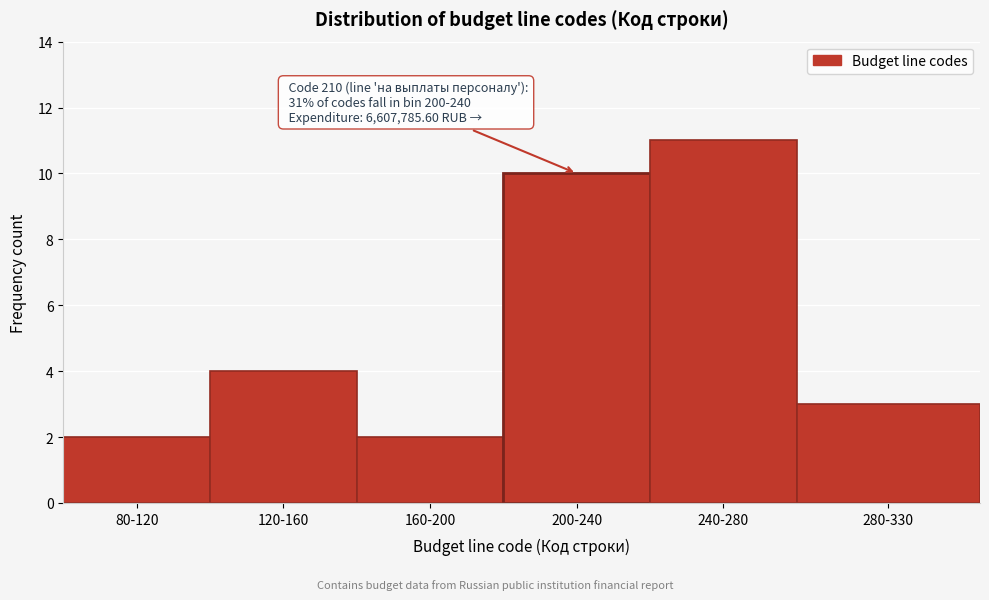

Reading left to right, transcribe all the data shown in this chart.

2	4	2	10	11	3